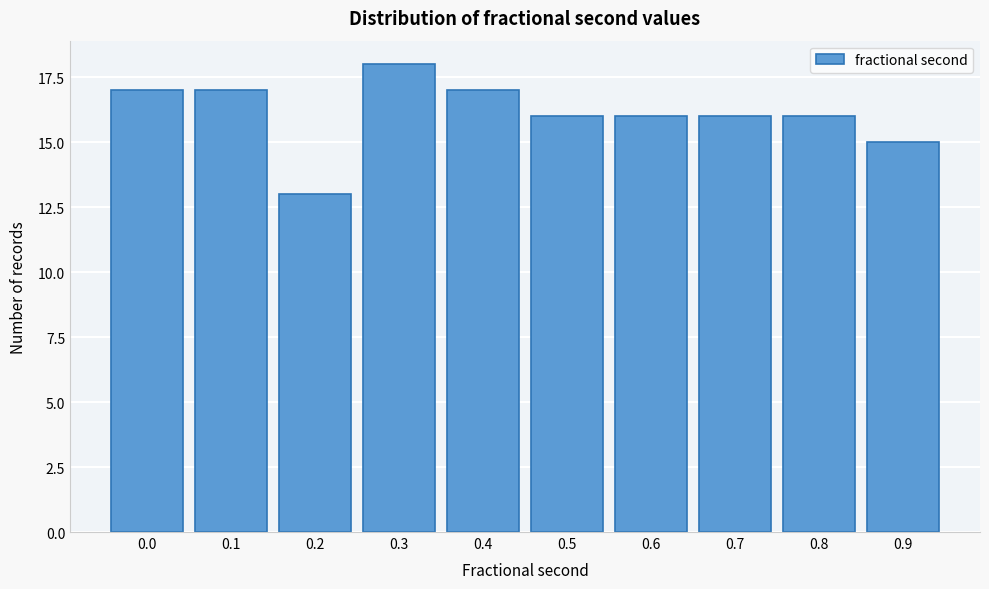

Reading left to right, transcribe all the data shown in this chart.

17	17	13	18	17	16	16	16	16	15